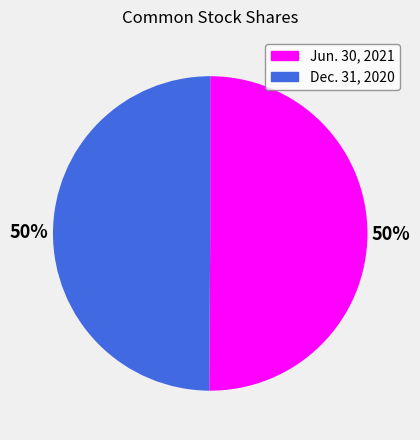

To the nearest percent, what is the average slice percentage?

50%